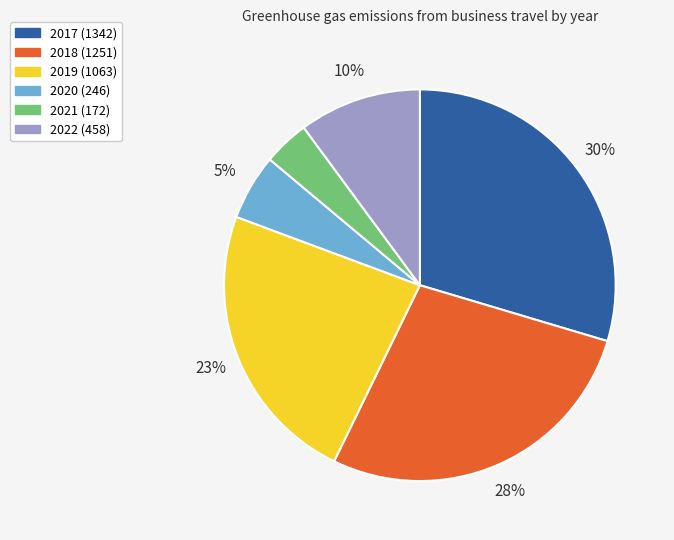

To the nearest percent, what portion does 2022 represent?

10%